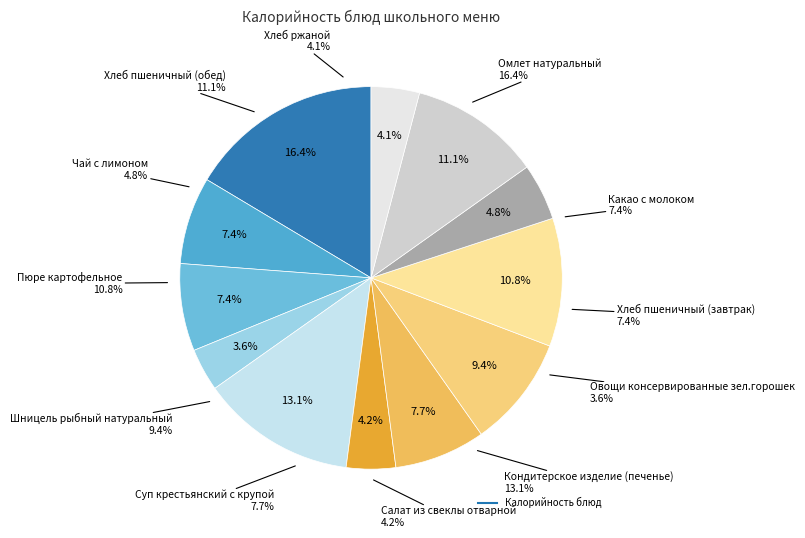

Which slice is the largest?

Омлет натуральный